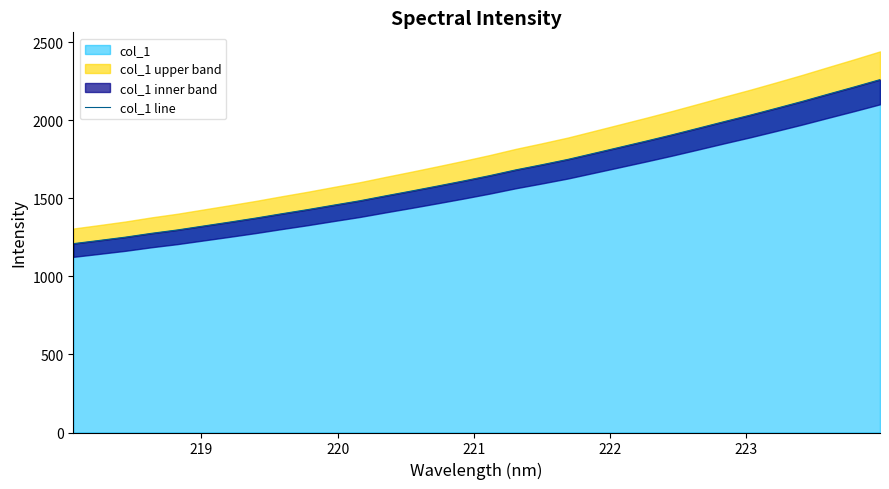

What is the lowest value of the col_1 series?

1210.1